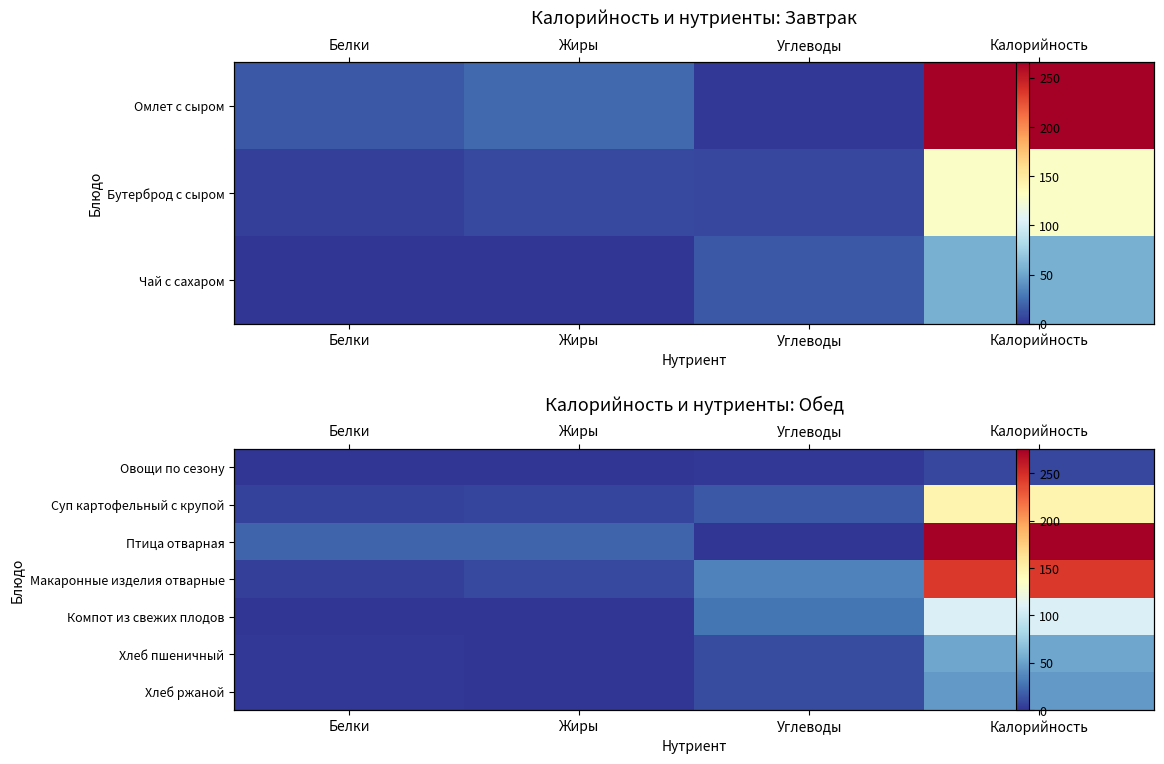

At how many categories does at least one series exceed 95?

1